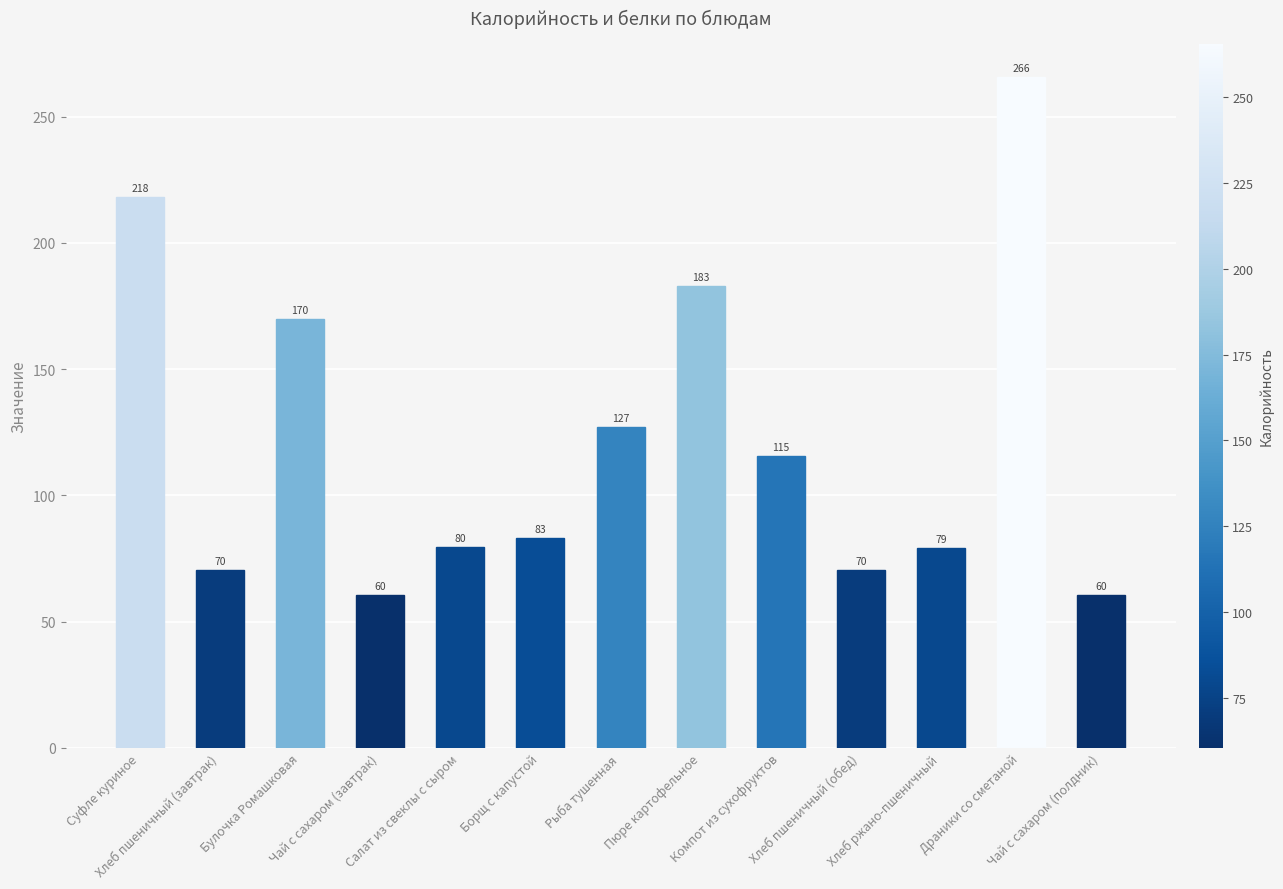

What is the label of the 7th bar from the right?

Рыба тушенная